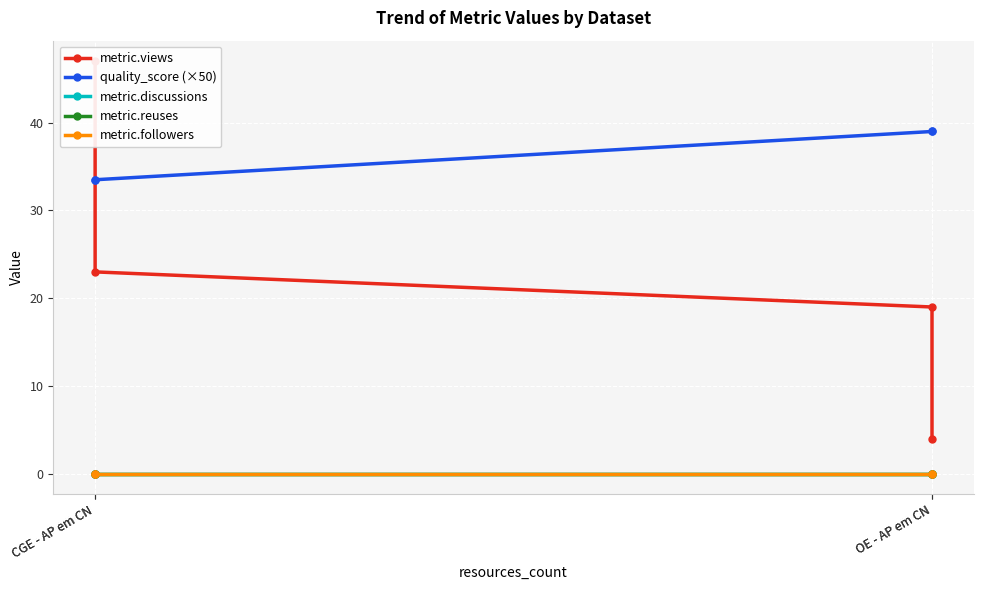

True or false: metric.views has a value of 4.0 at OE - AP em CN.

True